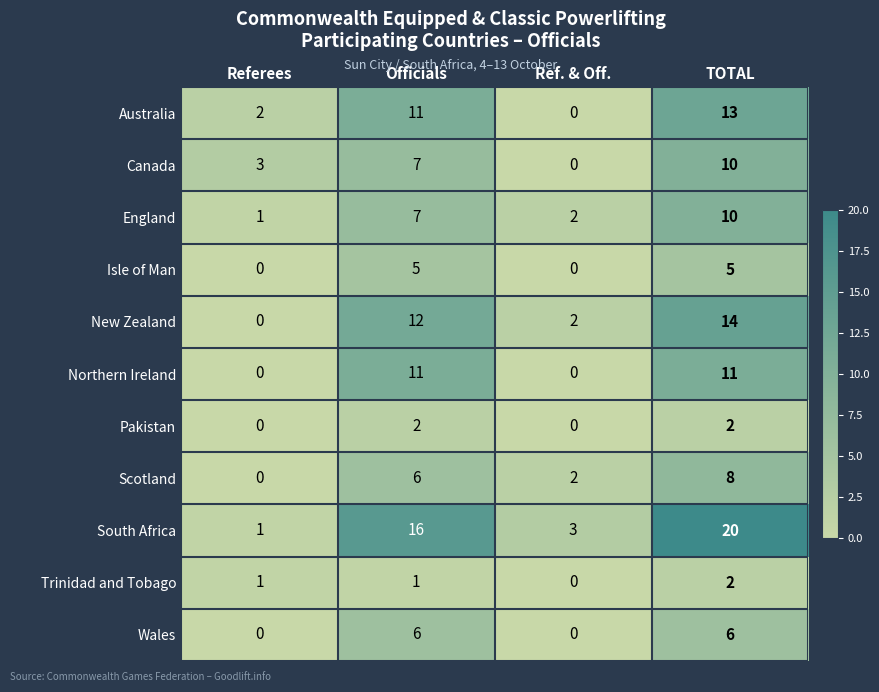

At which category is the sum across all series the highest?

TOTAL